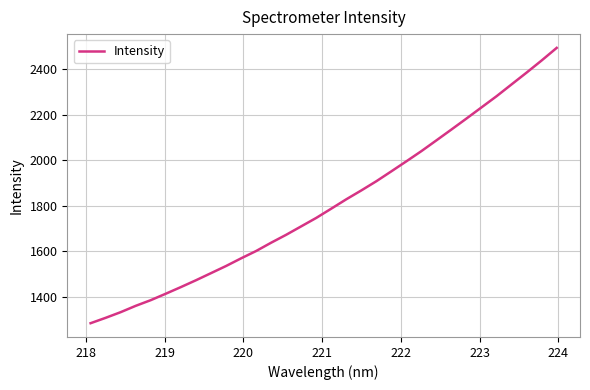

What is the maximum value shown in the chart?

2492.8